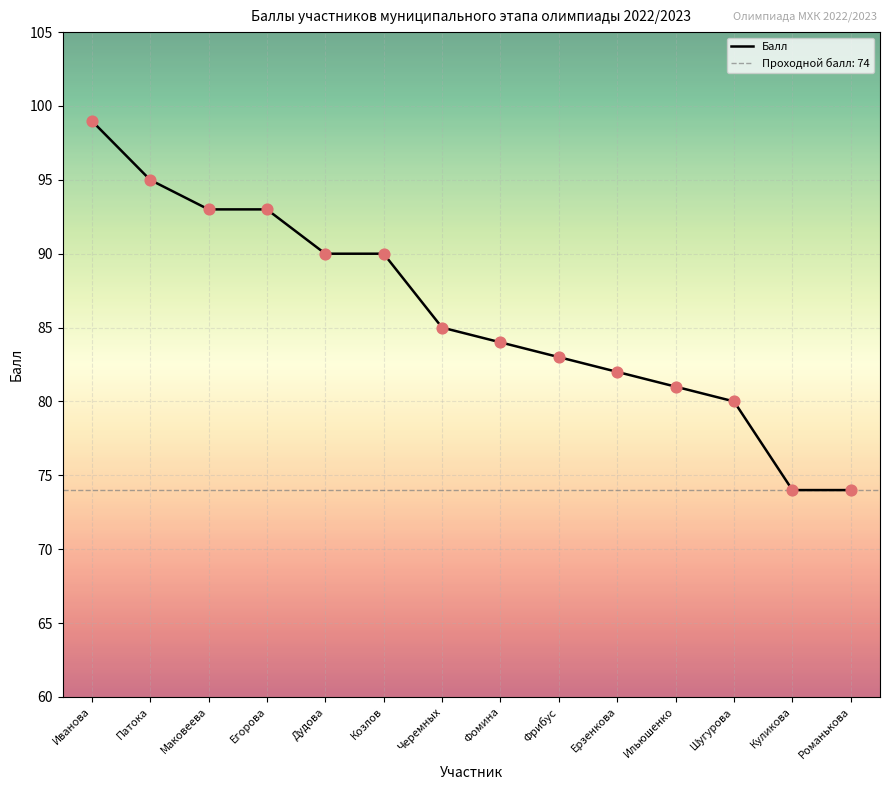

Between Черемных and Фрибус, which is larger?

Черемных